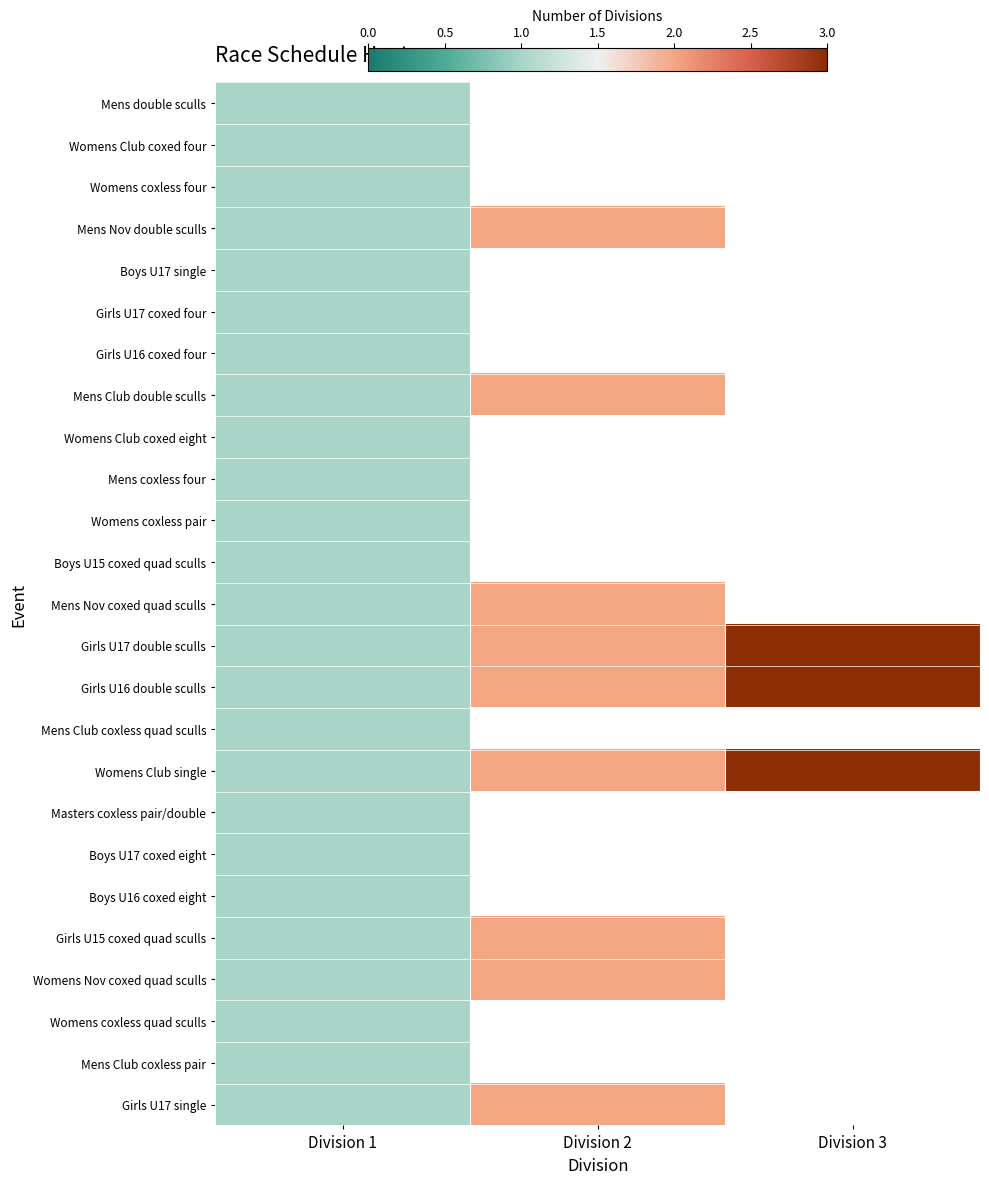

Which label corresponds to the smallest value in the chart?

Division 1